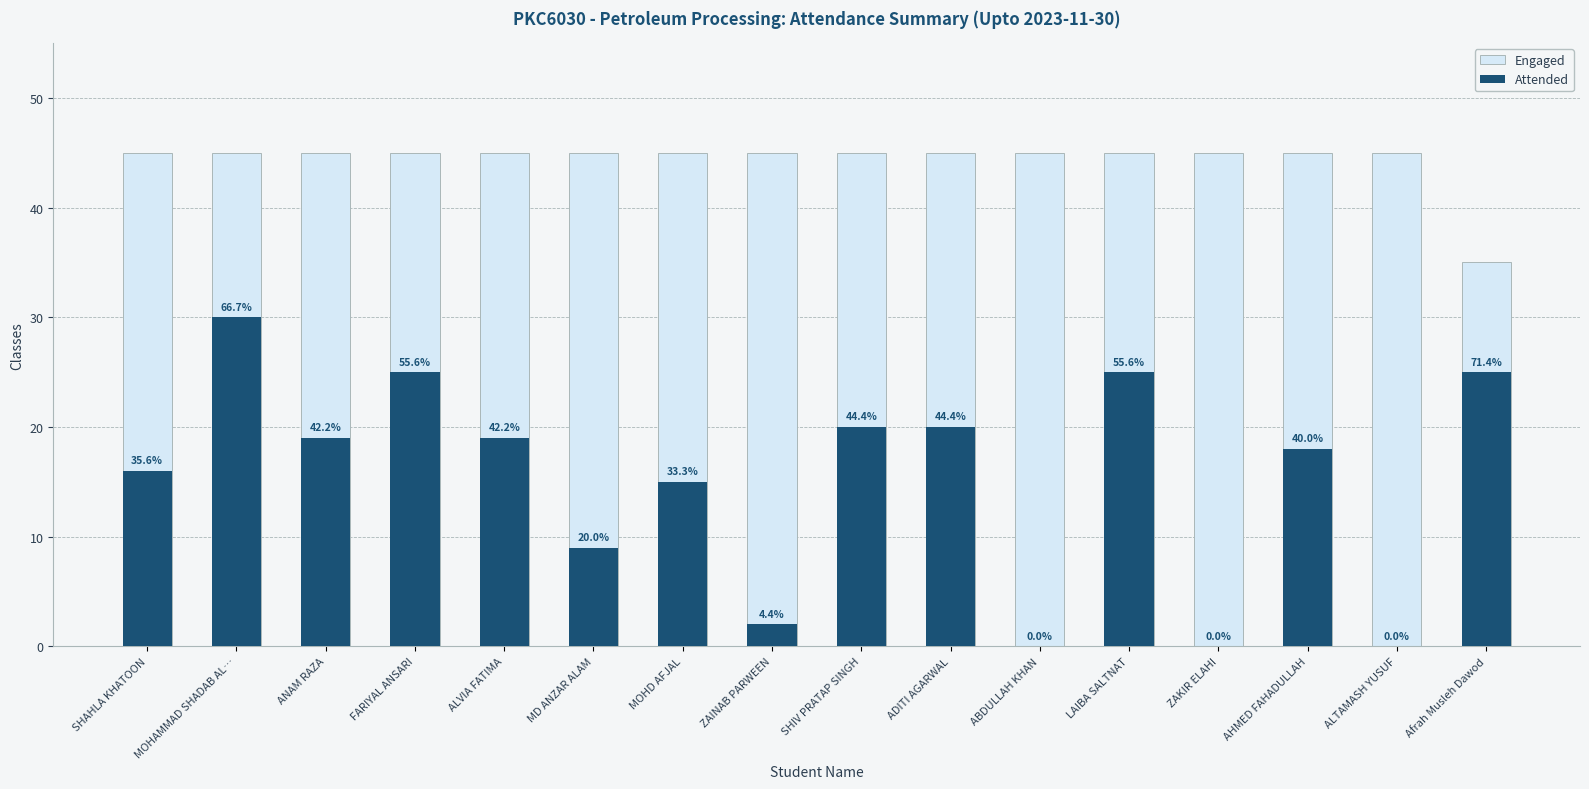

At which category does the chart reach its minimum across all series?

ABDULLAH KHAN